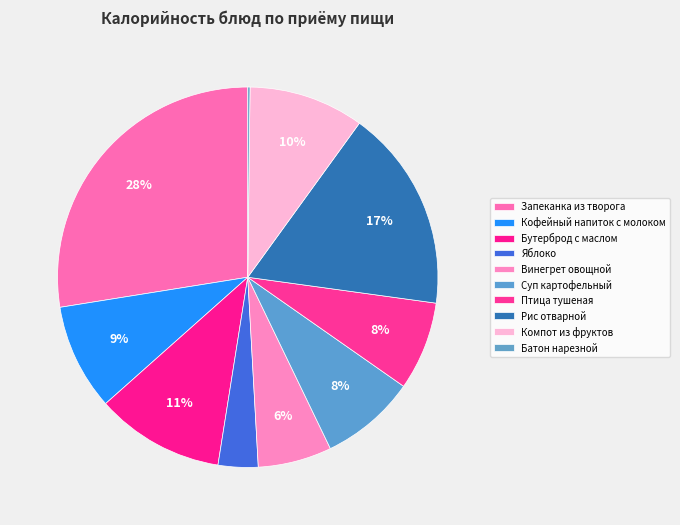

Is Рис отварной the majority of the pie?

No